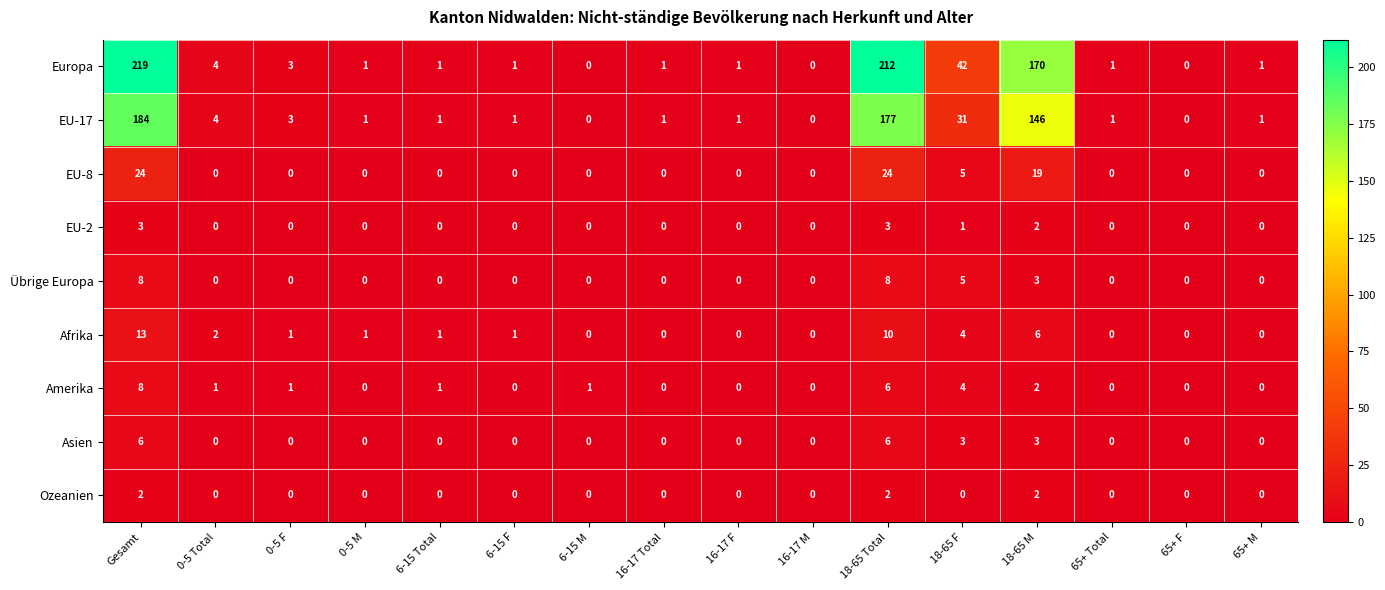

The EU-2 series shows 3 at 18-65 M. True or false?

False